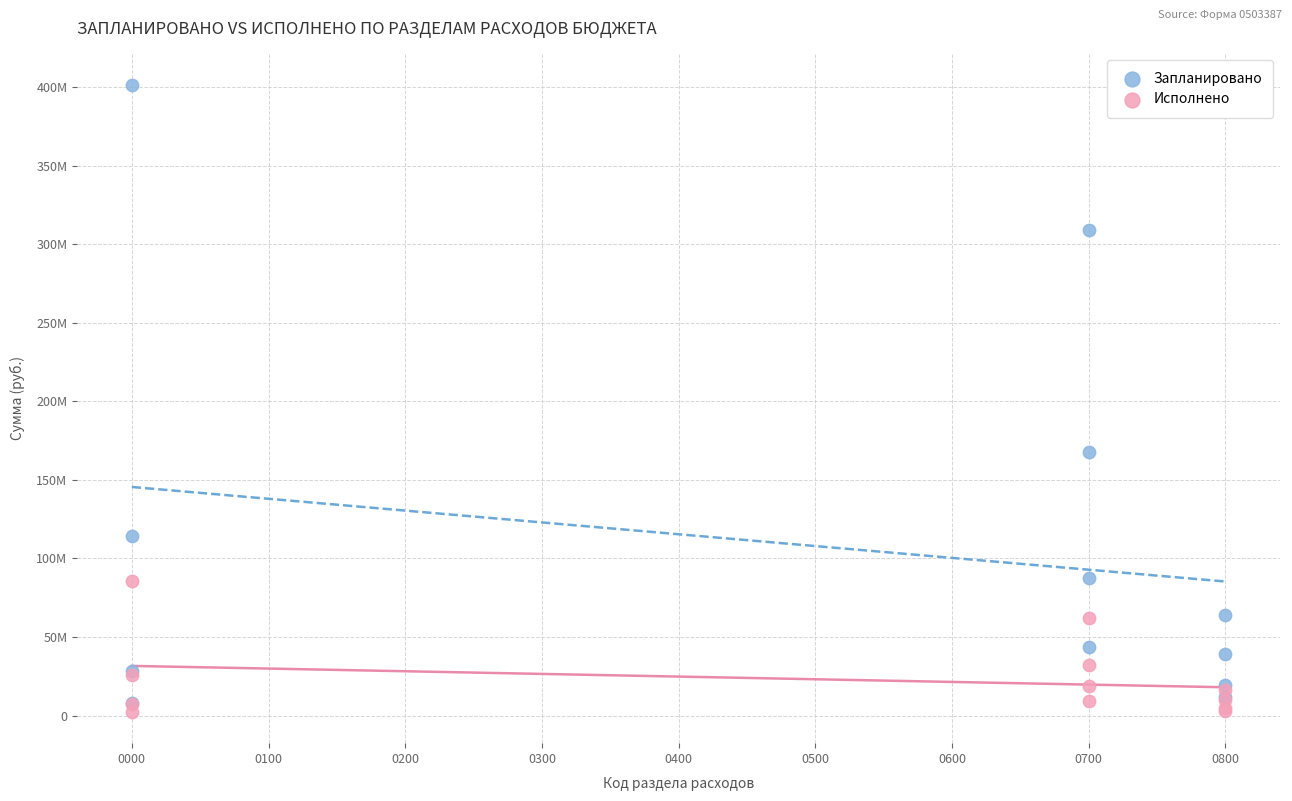

What are all the series names shown in the legend?

Запланировано, Исполнено